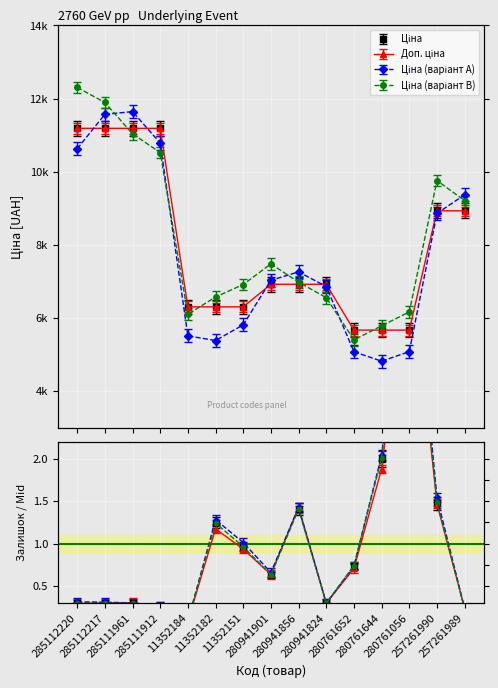

At which category does Залишок reach its first local peak?

11352182